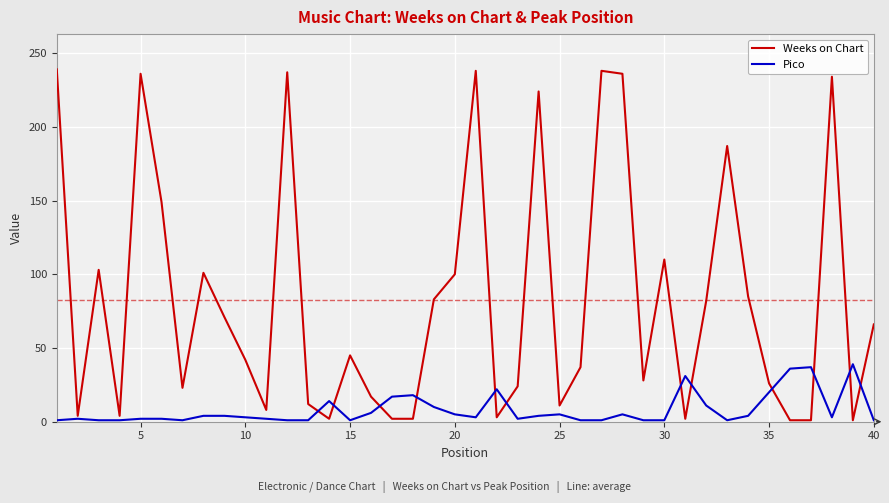

What is the highest value of the Pico series?

39